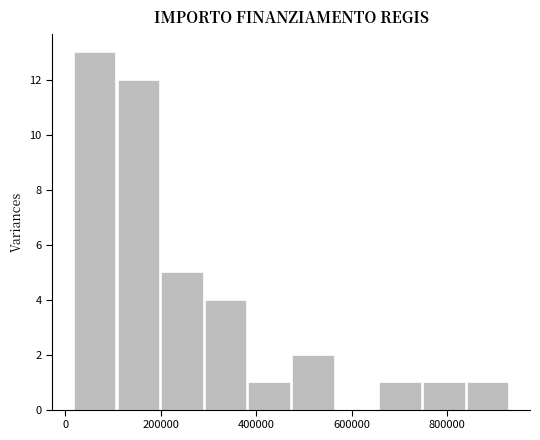

Reading left to right, transcribe this chart: for each bar, give the range it covers on the x-axis and its height. Neither the bar edges nor the heights are printed on the chart, so give them approximately, as read against the axes.

20000 to 100000: 13
100000 to 200000: 12
200000 to 300000: 5
300000 to 380000: 4
380000 to 480000: 1
480000 to 560000: 2
560000 to 660000: 0
660000 to 740000: 1
740000 to 840000: 1
840000 to 940000: 1